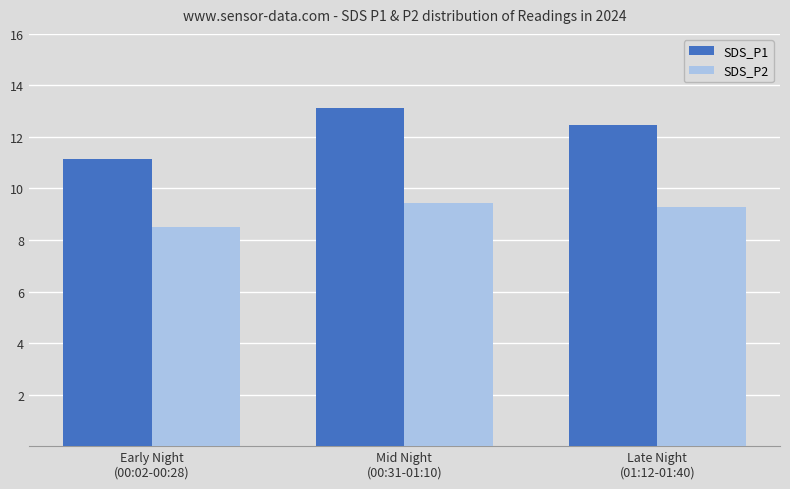

The SDS_P2 series shows 9.3 at Late Night
(01:12-01:40). True or false?

True